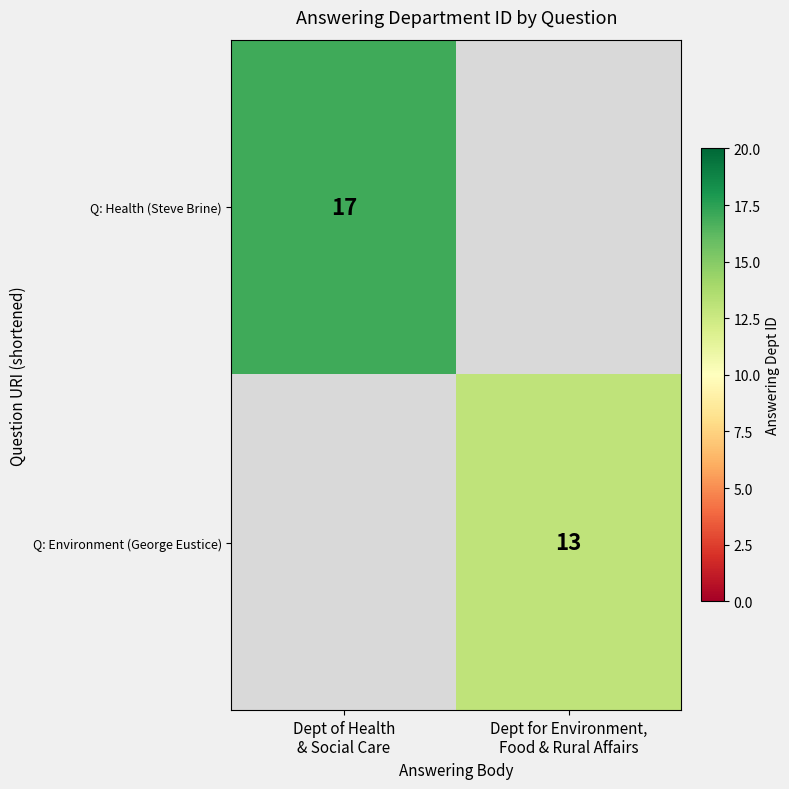

What is the sum of the Q: Health (Steve Brine) values at Dept for Environment, Food & Rural Affairs and Dept of Health & Social Care?

17